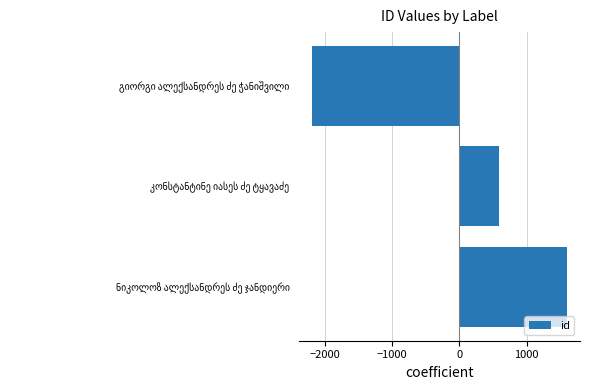

Count the number of values greater than 589.

2